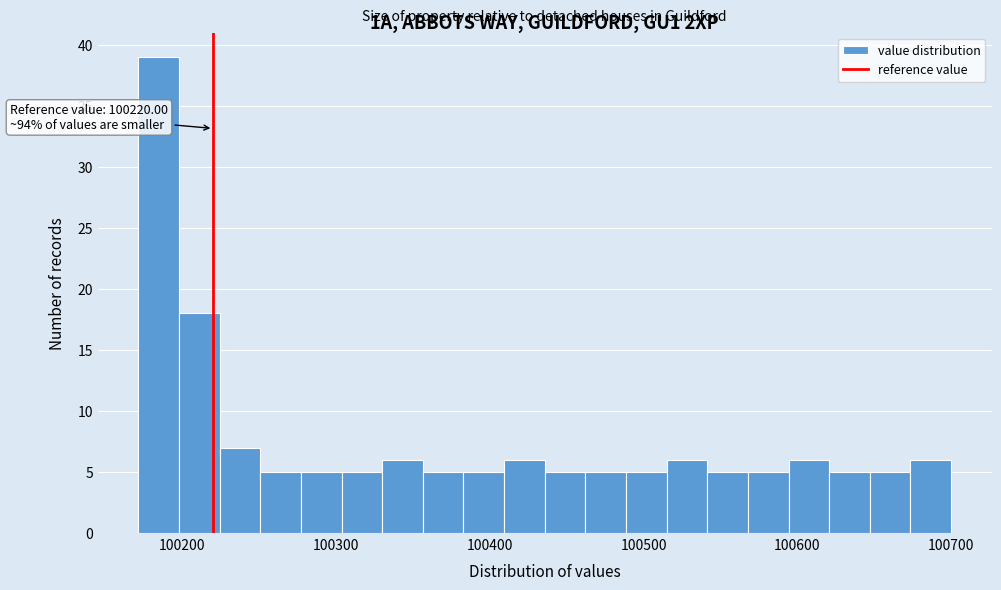

Read against the x-axis, roughly where is the centre of the tallest bar?

100180